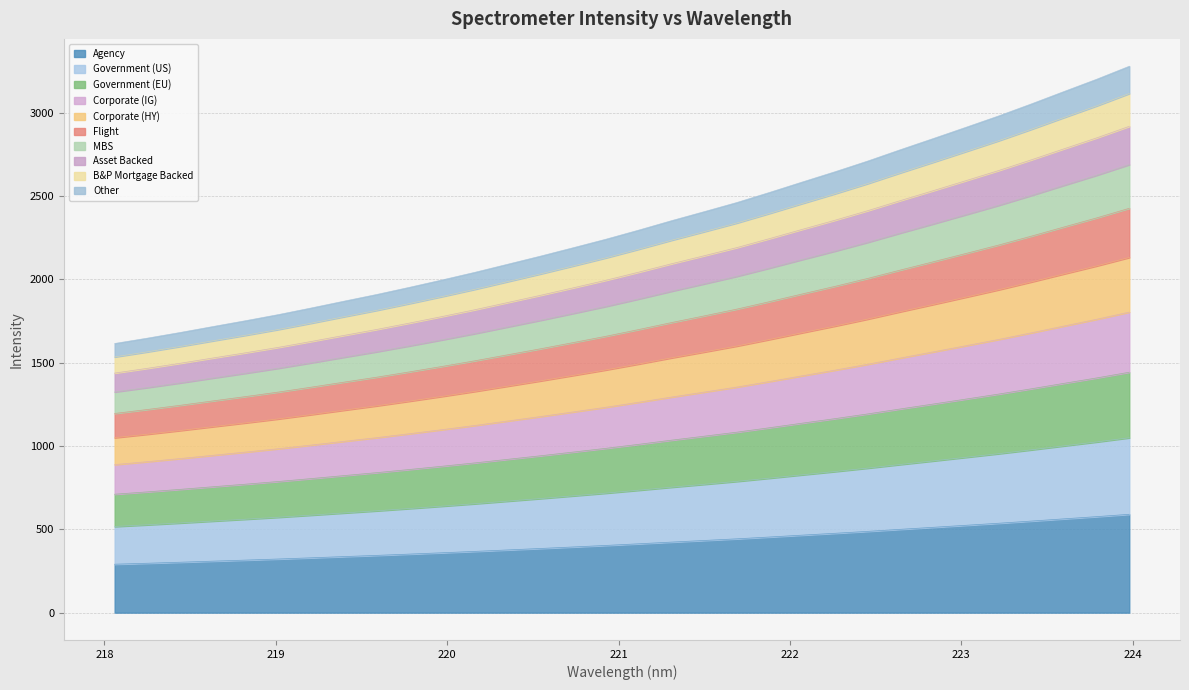

What is the minimum value for Agency?

290.7